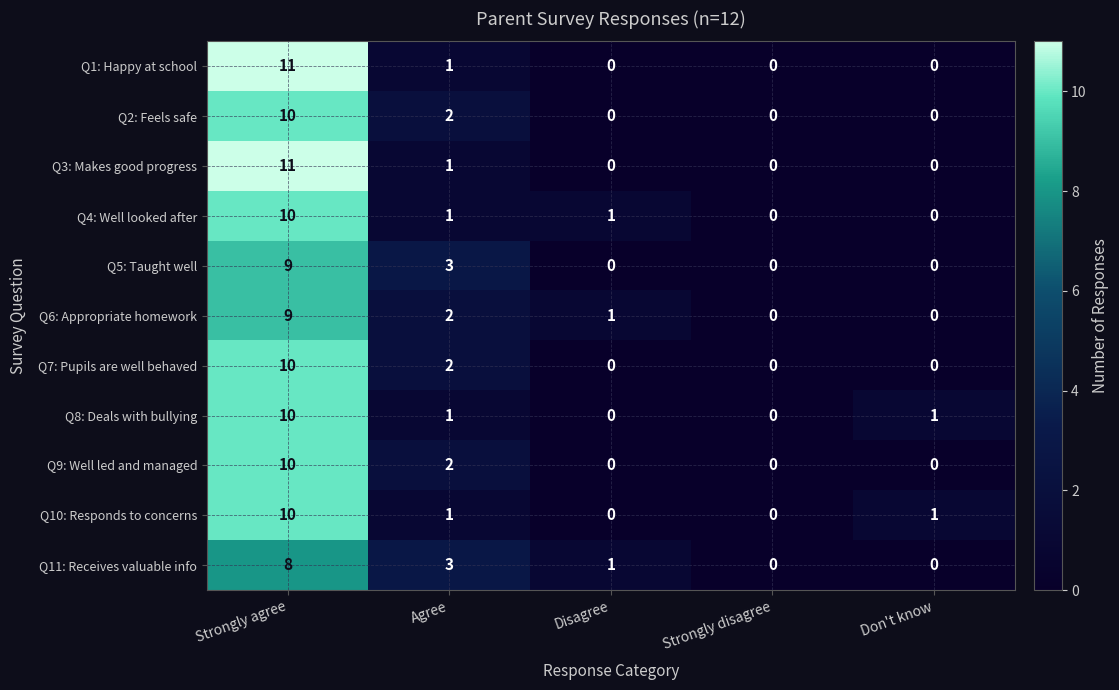

Is the value of Q9: Well led and managed at Strongly agree greater than the value of Q4: Well looked after at Don't know?

Yes